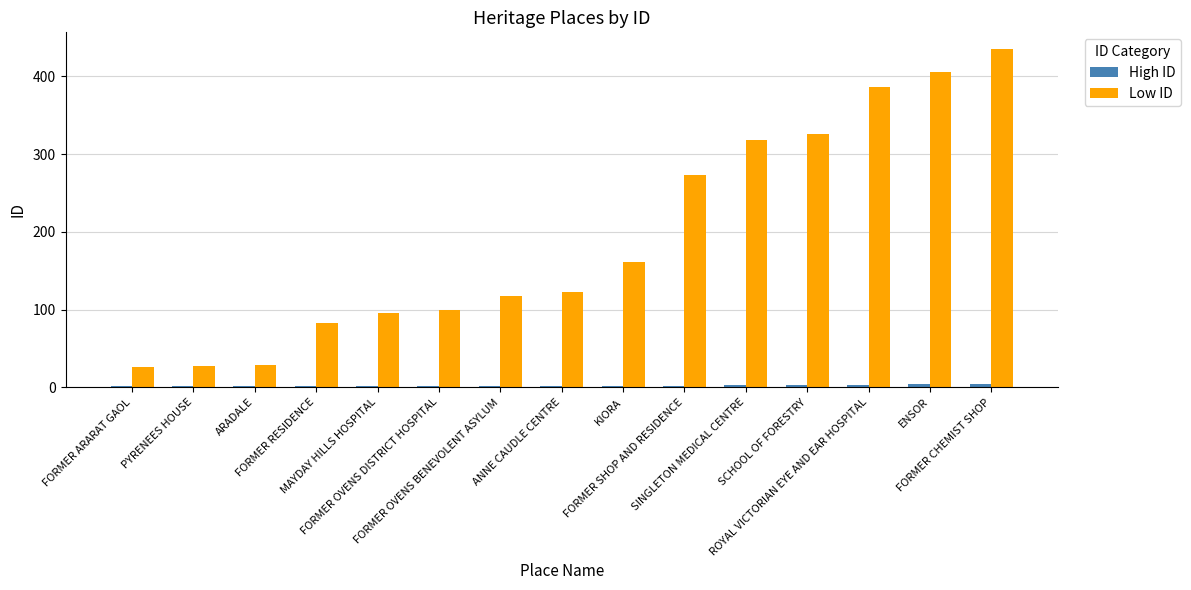

How many groups of bars are there?

15